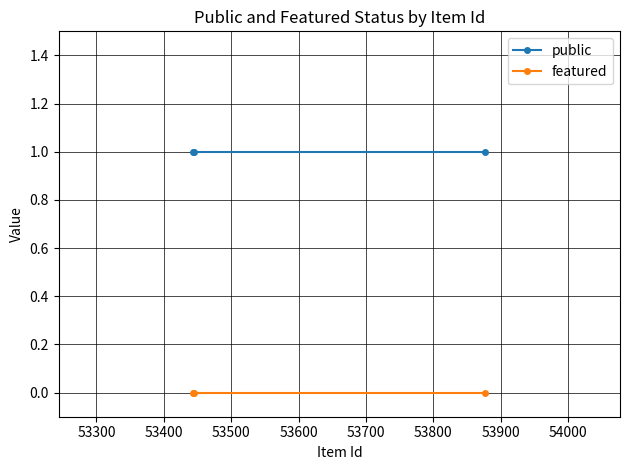

What are all the series names shown in the legend?

public, featured